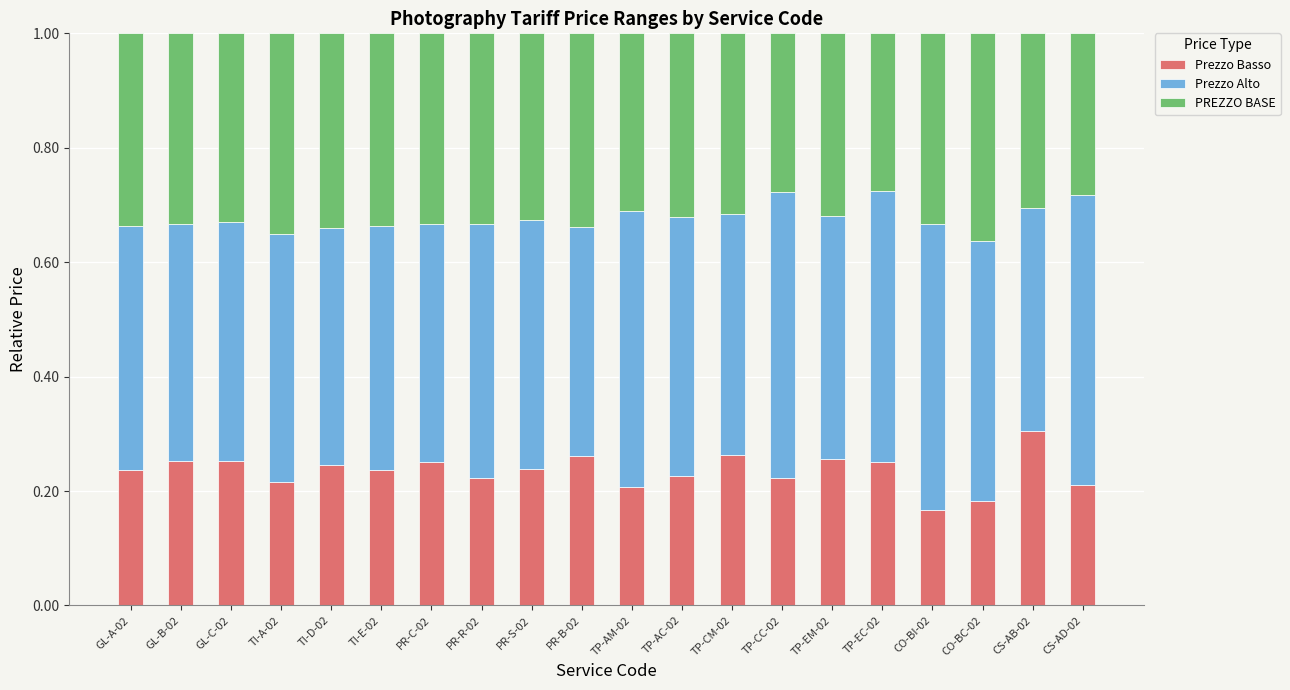

How many bars are there in total?

20